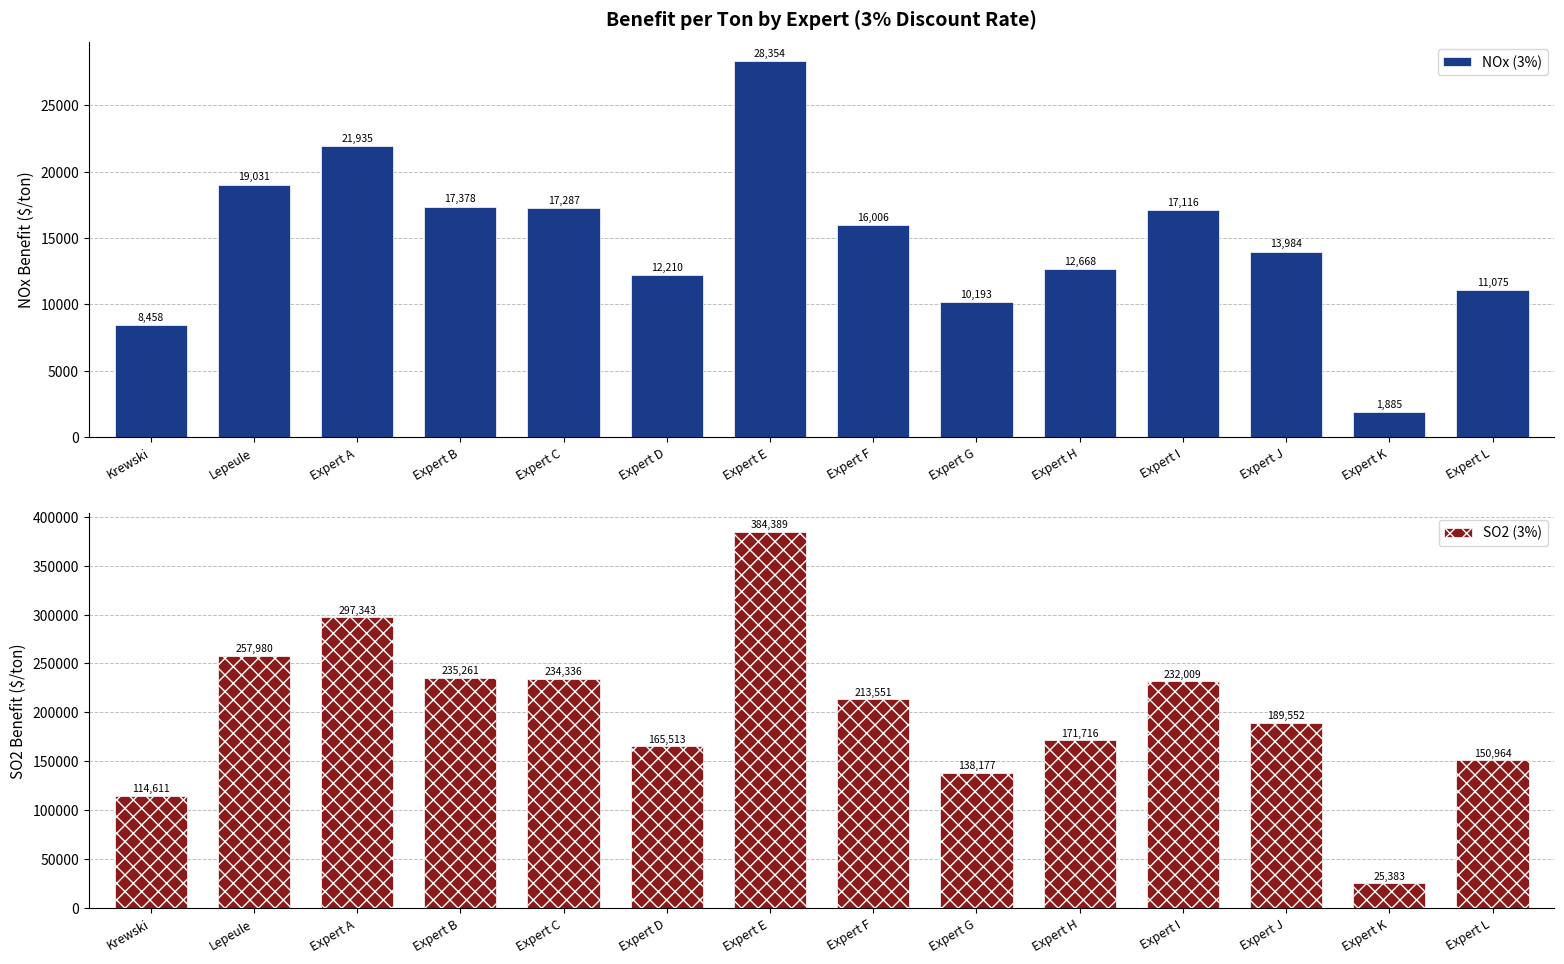

Is it true that NOx (3%) equals 23150 at Expert I?

False